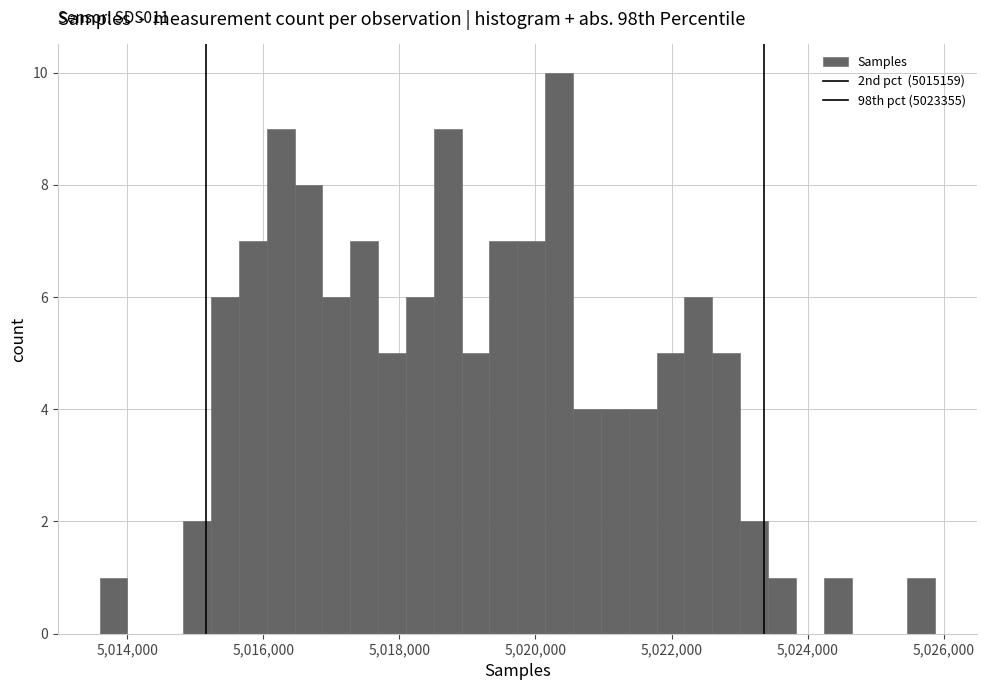

Read against the x-axis, roughly where is the centre of the tallest bar?

5020400